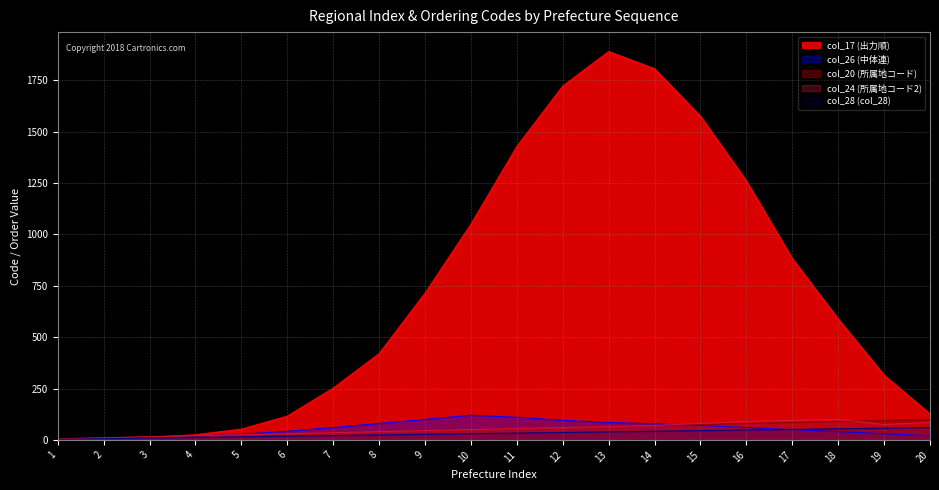

The value of col_20 (所属地コード) at 13 is 39. True or false?

True